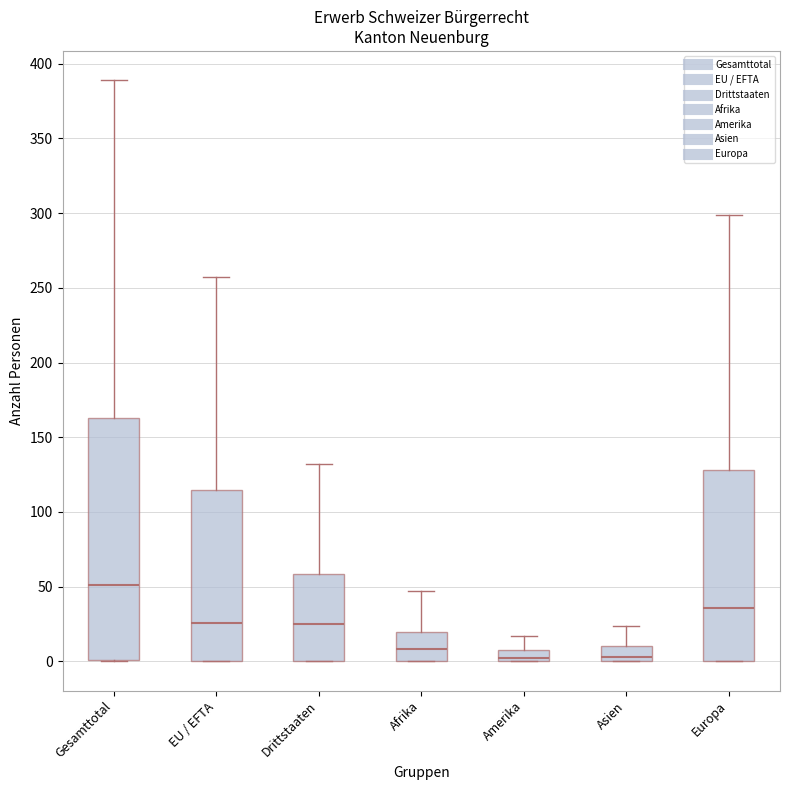

Comparing the boxes themselves (not the whiskers), which one is the tallest?

Gesamttotal